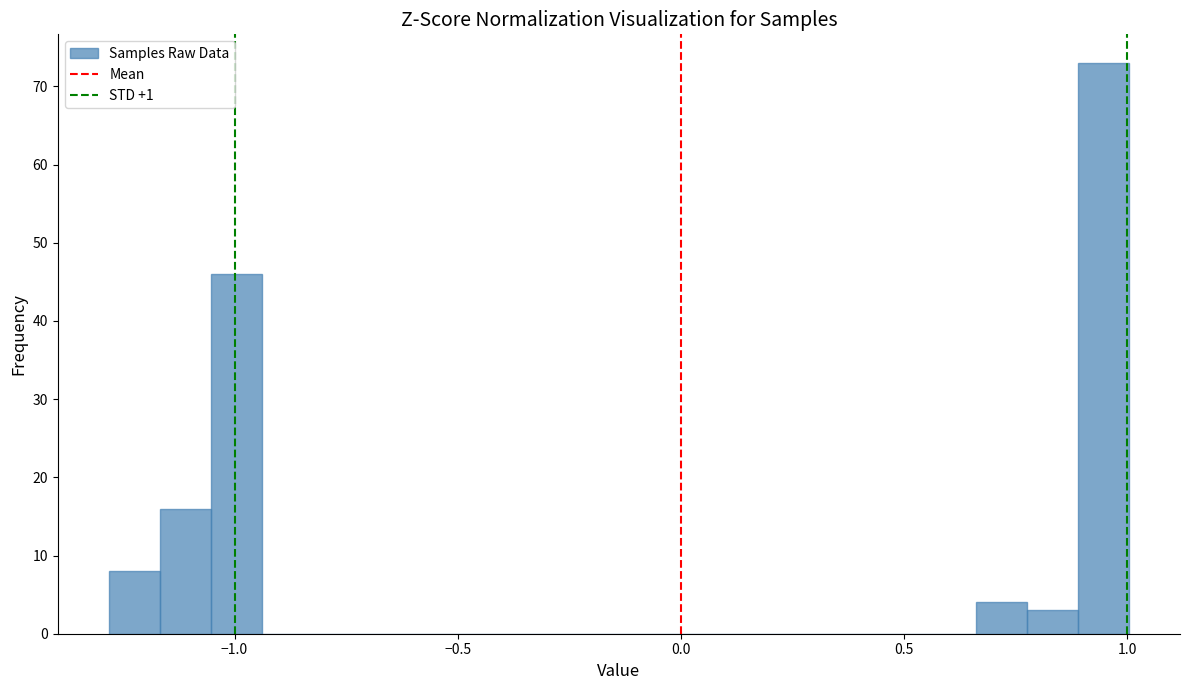

Read against the x-axis, roughly where is the centre of the tallest bar?

0.95